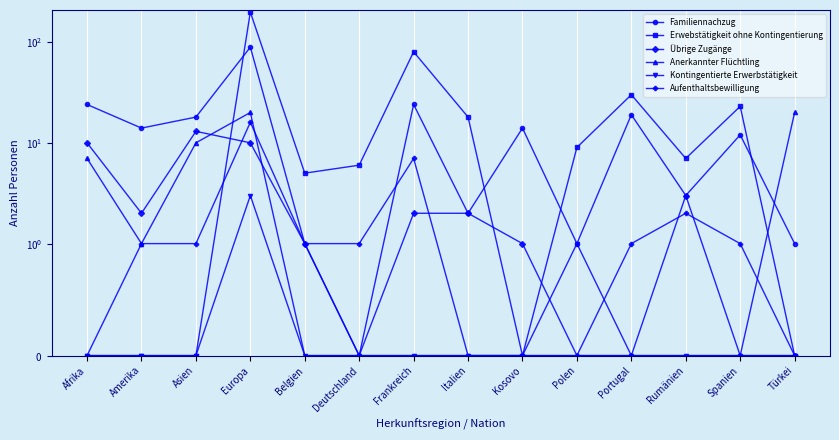

What is the difference between the Übrige Zugänge values at Polen and Asien?

13